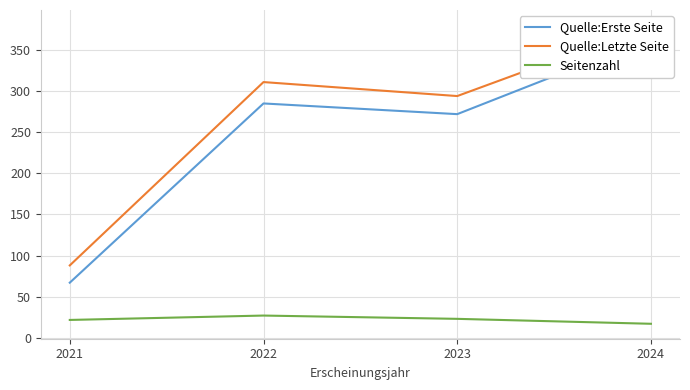

True or false: Quelle:Letzte Seite and Seitenzahl intersect in this chart.

False